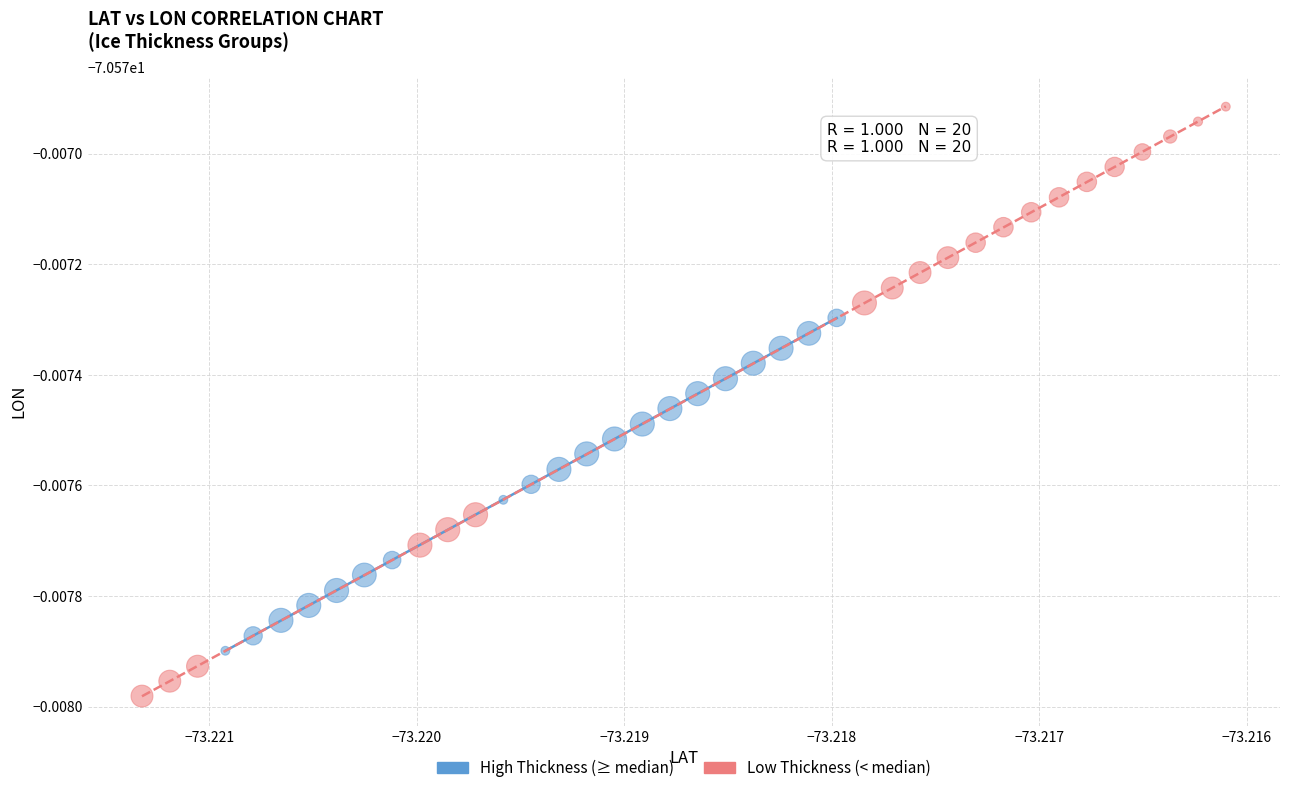

Which series reaches the minimum Y coordinate?

Low Thickness (< median)